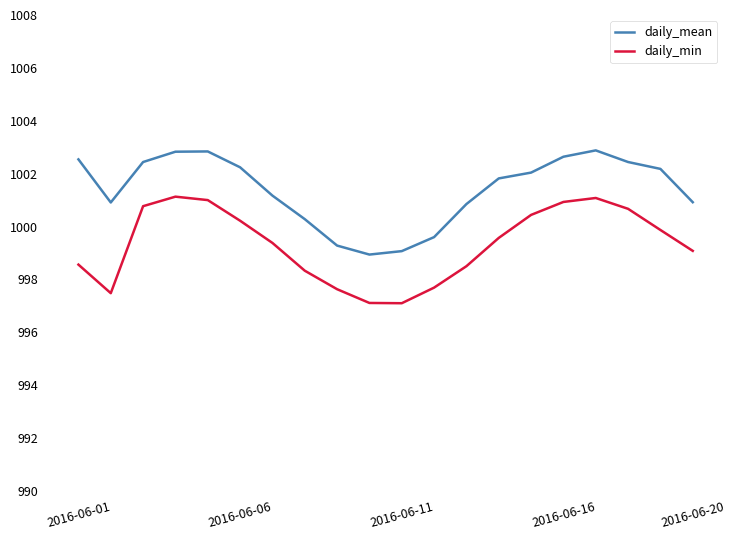

What is the greatest value displayed?

1002.9